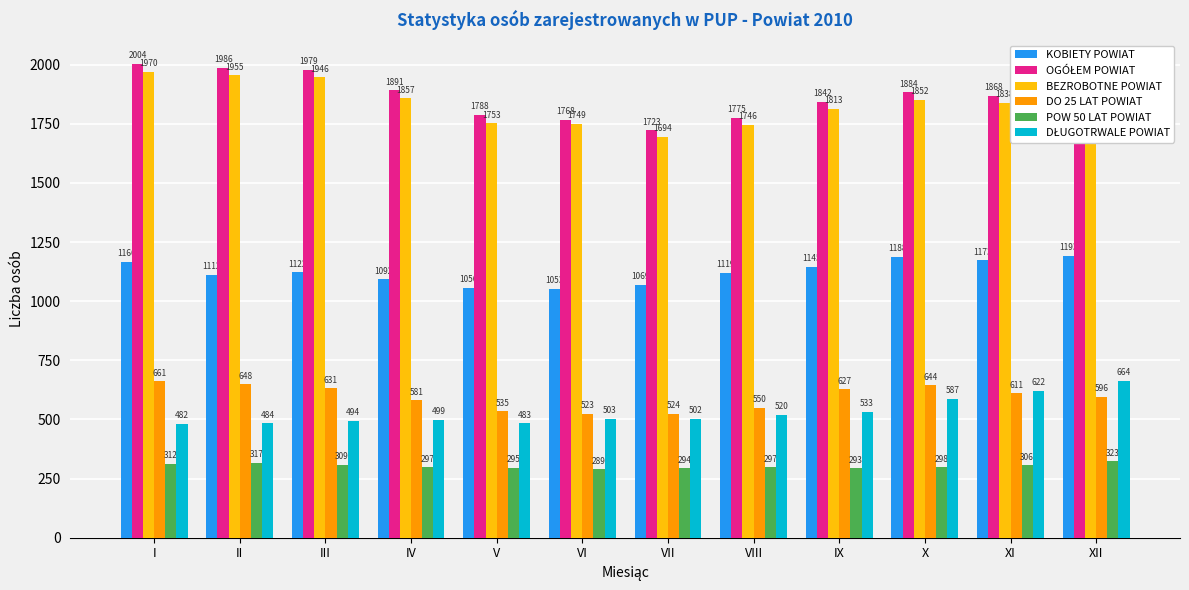

How many bars are there in total?

72